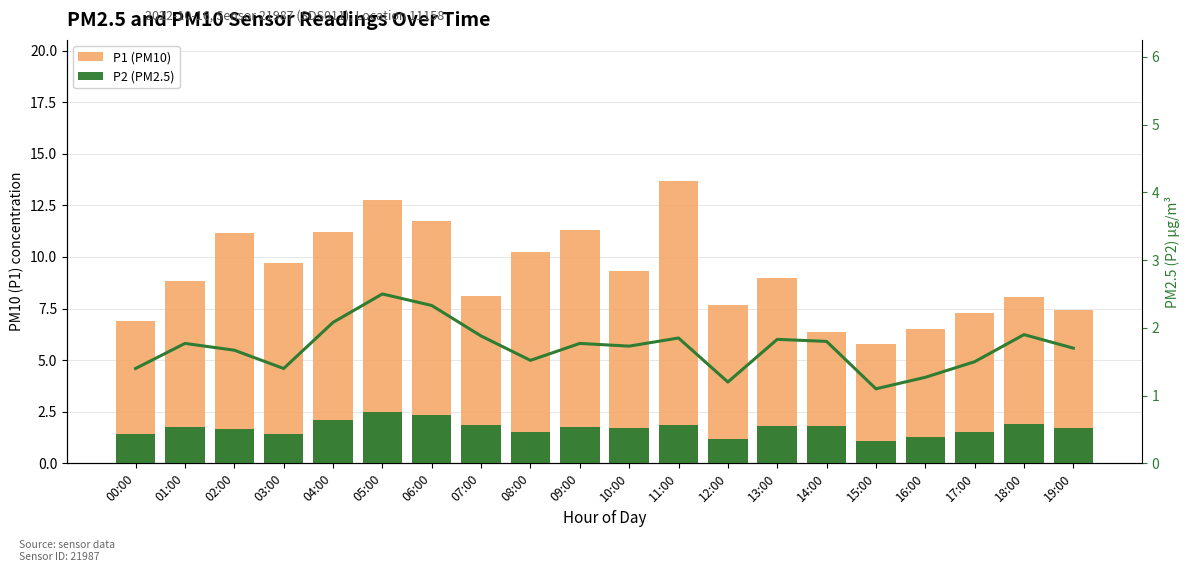

Rank the categories by P2 (PM2.5) value from lowest to highest.

15:00, 12:00, 16:00, 00:00, 03:00, 17:00, 08:00, 02:00, 19:00, 10:00, 01:00, 09:00, 14:00, 13:00, 11:00, 07:00, 18:00, 04:00, 06:00, 05:00